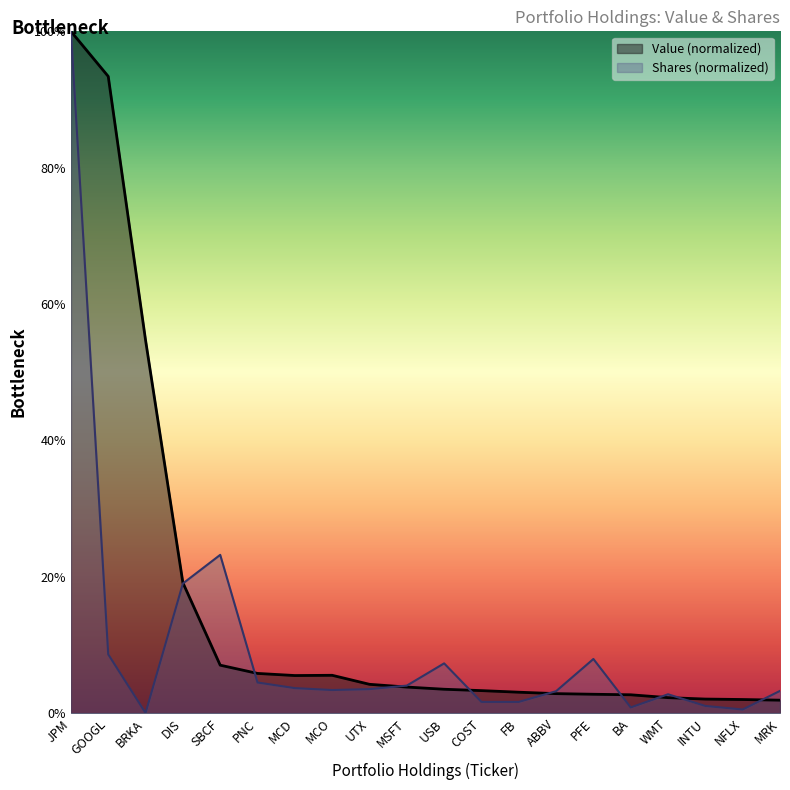

Between which two adjacent categories do Value and Shares or principal amount first intersect?

DIS and SBCF